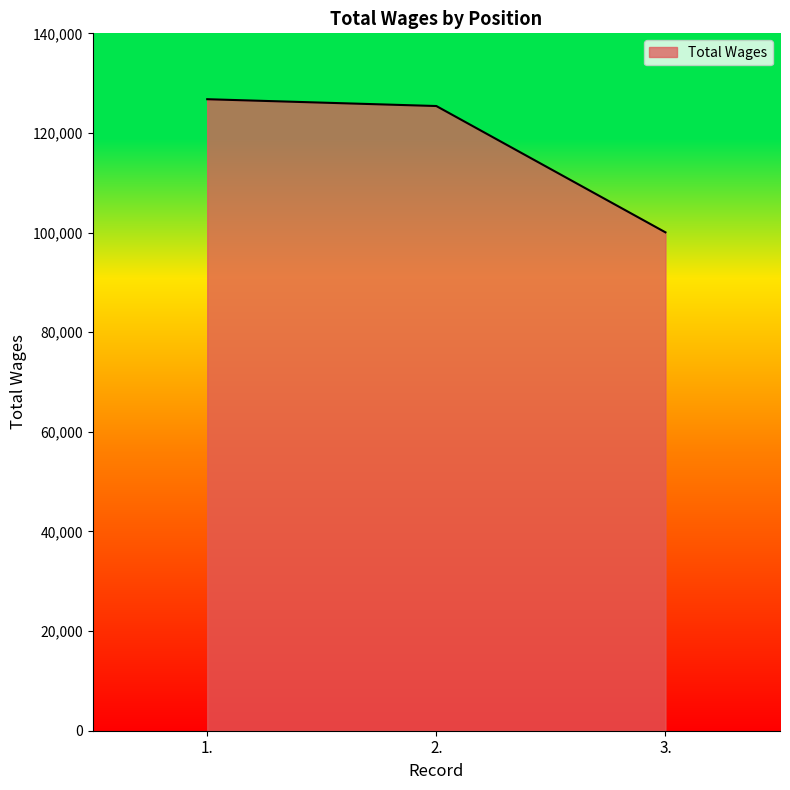

Reading left to right, transcribe all the data shown in this chart.

1.=126775	2.=125407	3.=100051